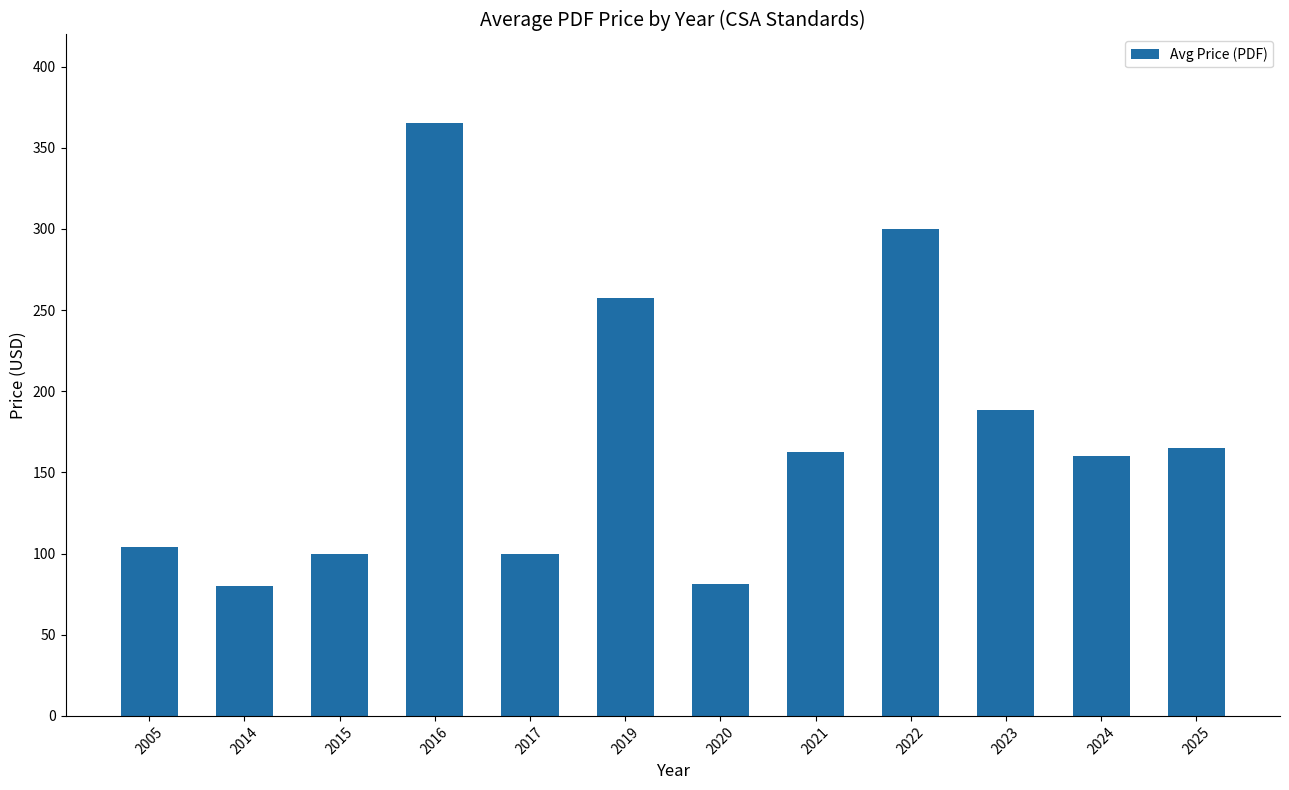

The chart shows a value of 521.3 at 2016. True or false?

False